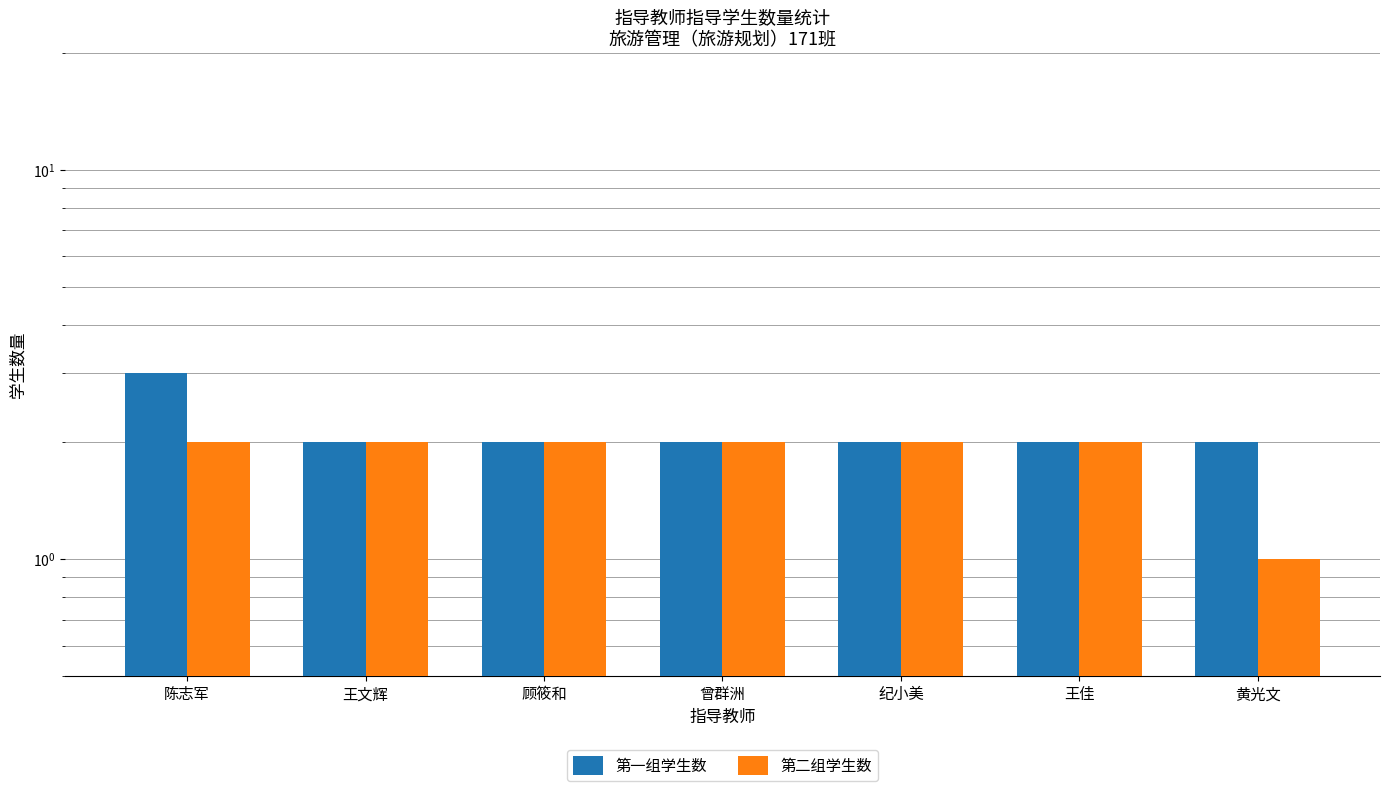

Rank the categories by 第一组学生数 value from highest to lowest.

陈志军, 王文辉, 顾筱和, 曾群洲, 纪小美, 王佳, 黄光文